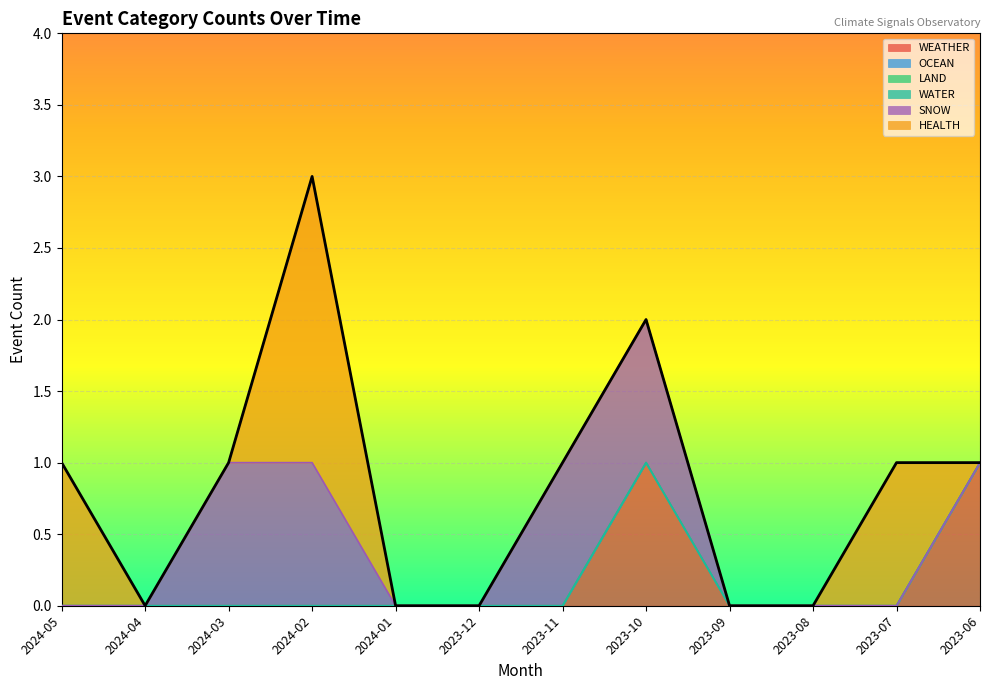

Approximately how many times larger is the value at 2024-05 compared to 2024-03?

1.0